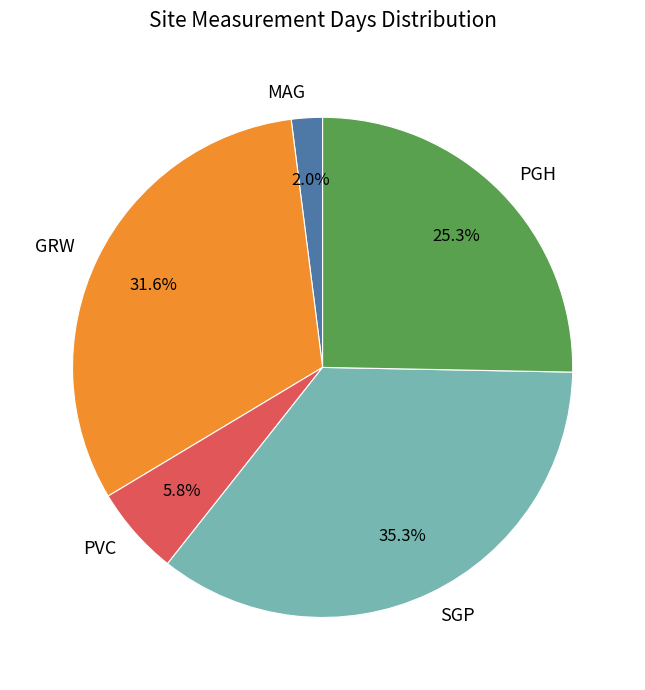

Does PVC represent more than half of the total?

No